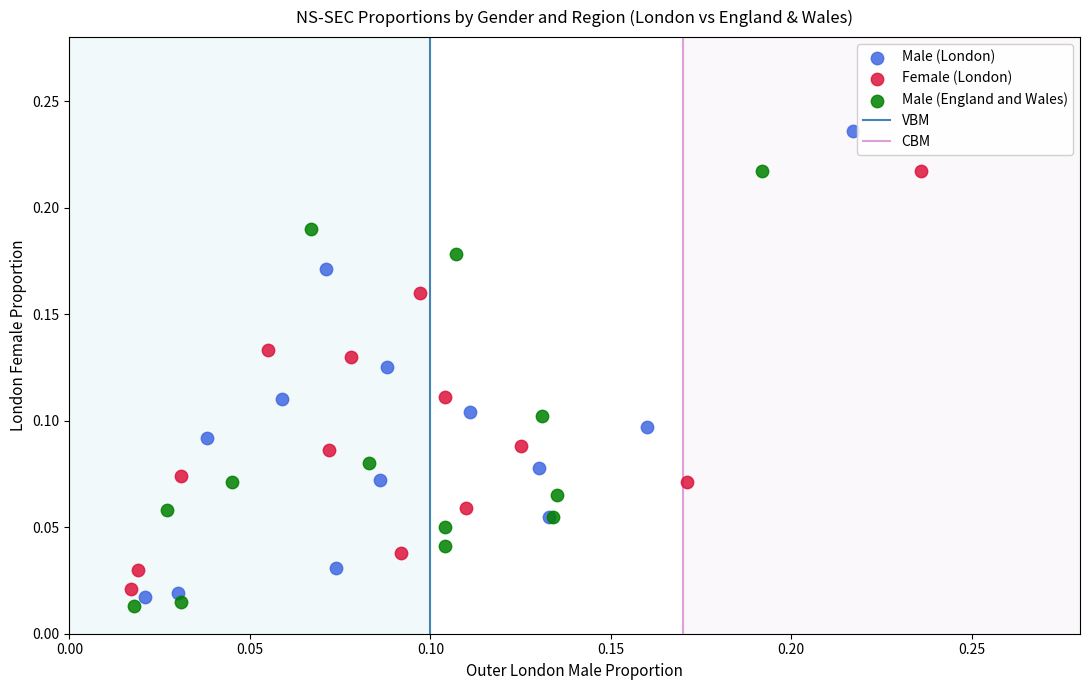

Which series has the largest Y range (max minus min)?

Male (London)